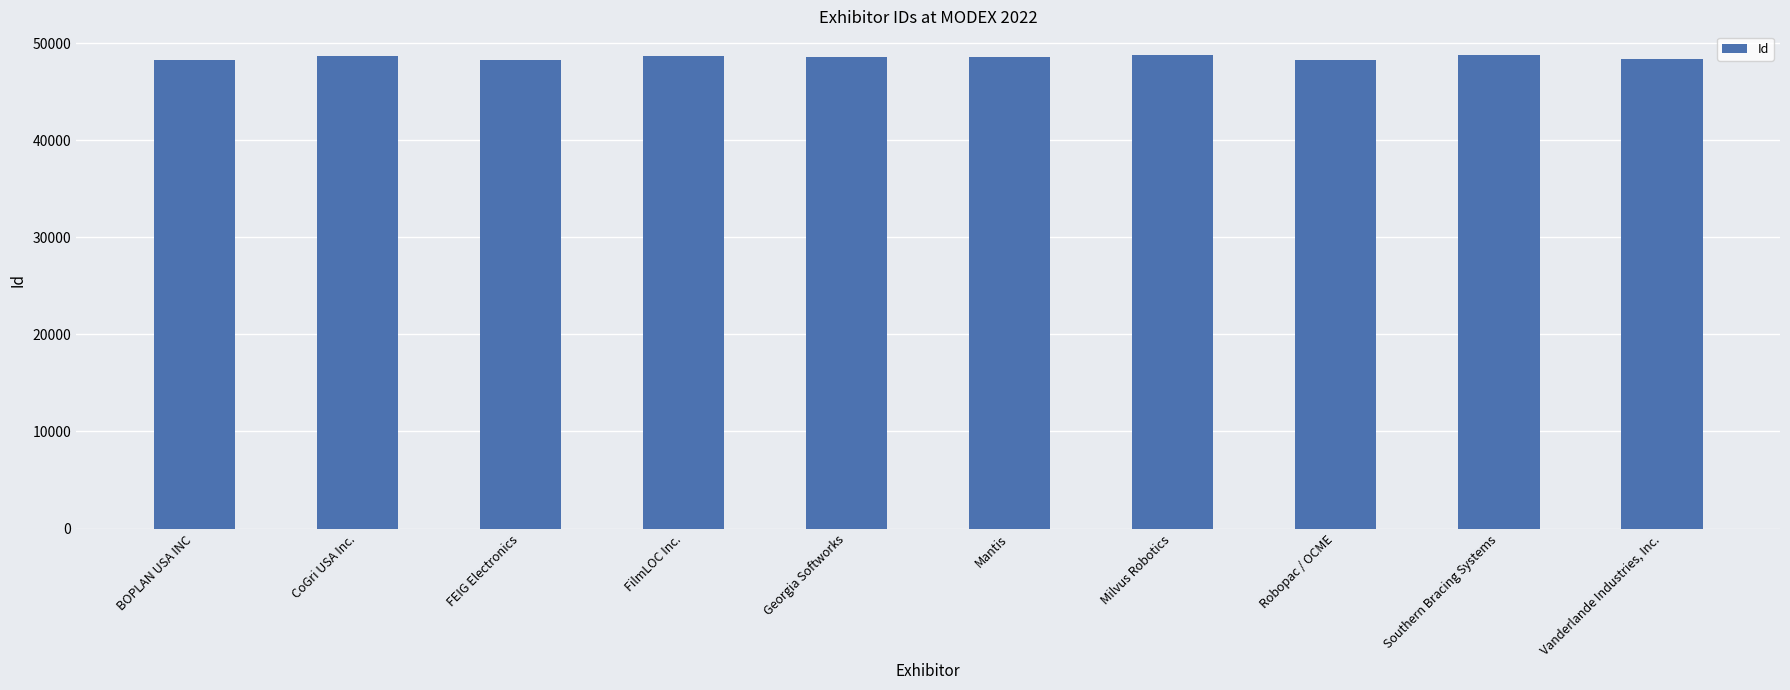

How many data points are less than 48589?

5